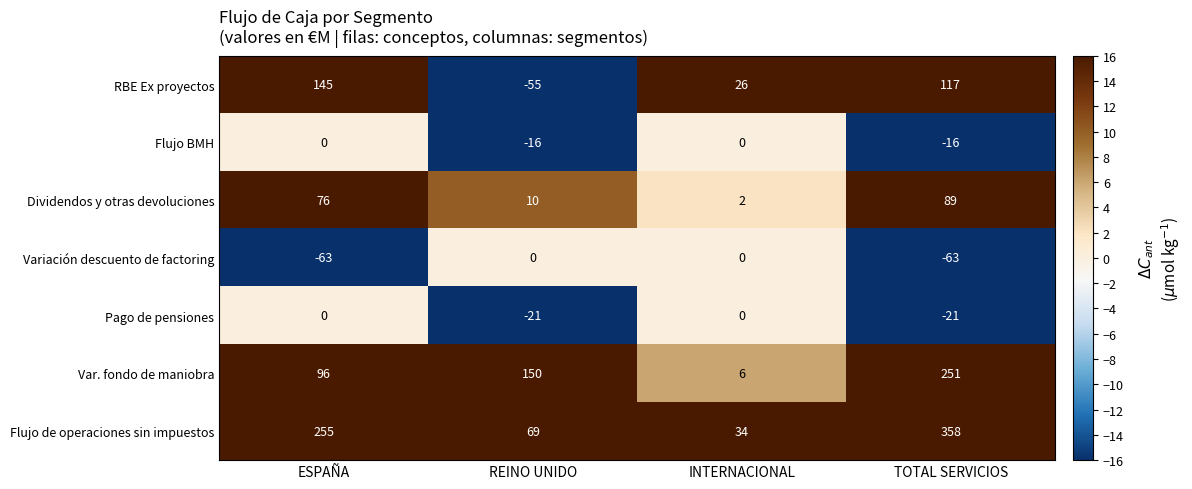

What value does the Pago de pensiones series have at REINO UNIDO?

-21